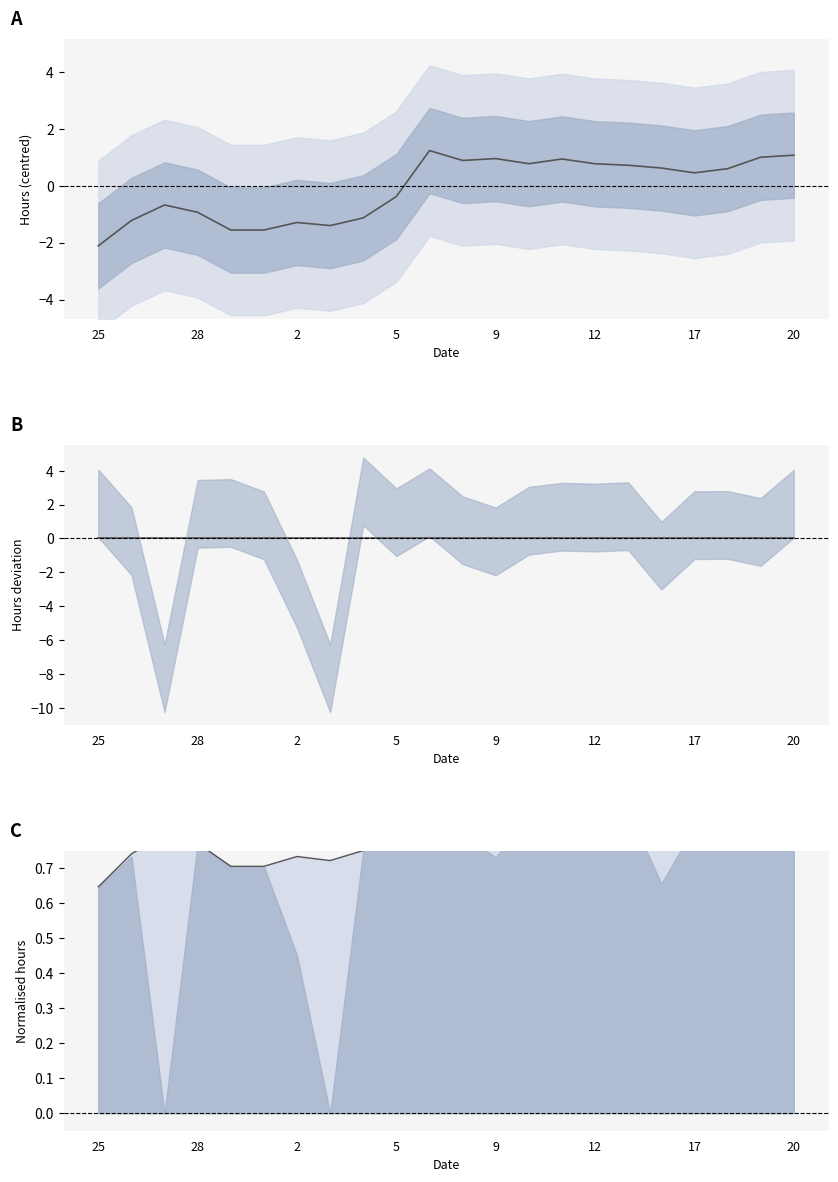

What is the sum of all Smoothed line values?

18.9